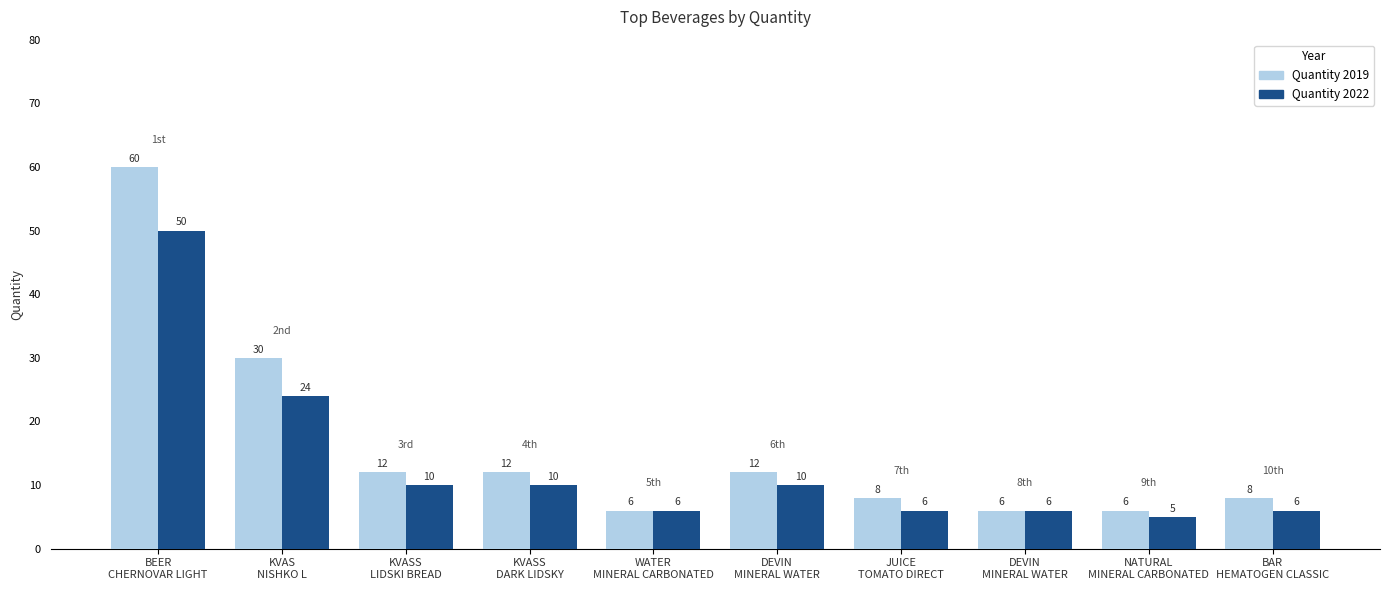

How many bars are there in each group?

2